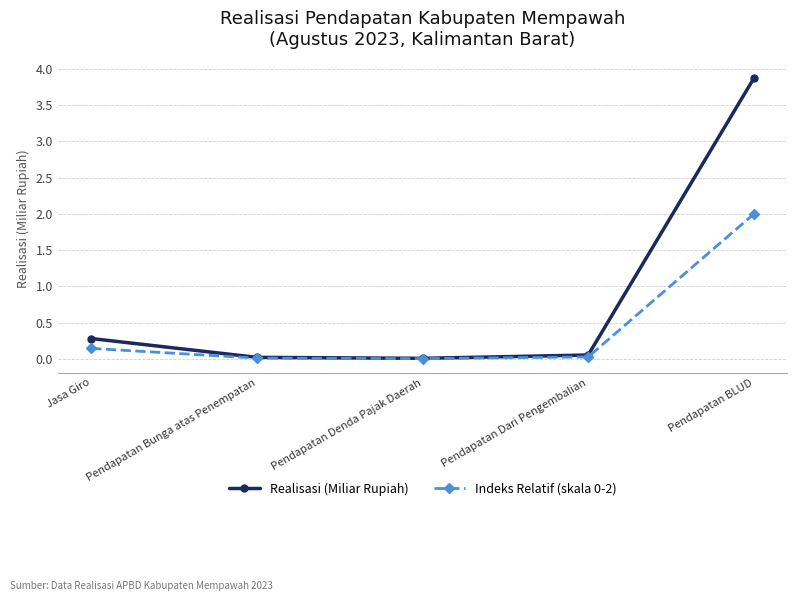

Is the value of Indeks Relatif (skala 0-2) at Pendapatan Dari Pengembalian greater than the value of Realisasi (Miliar Rupiah) at Jasa Giro?

No